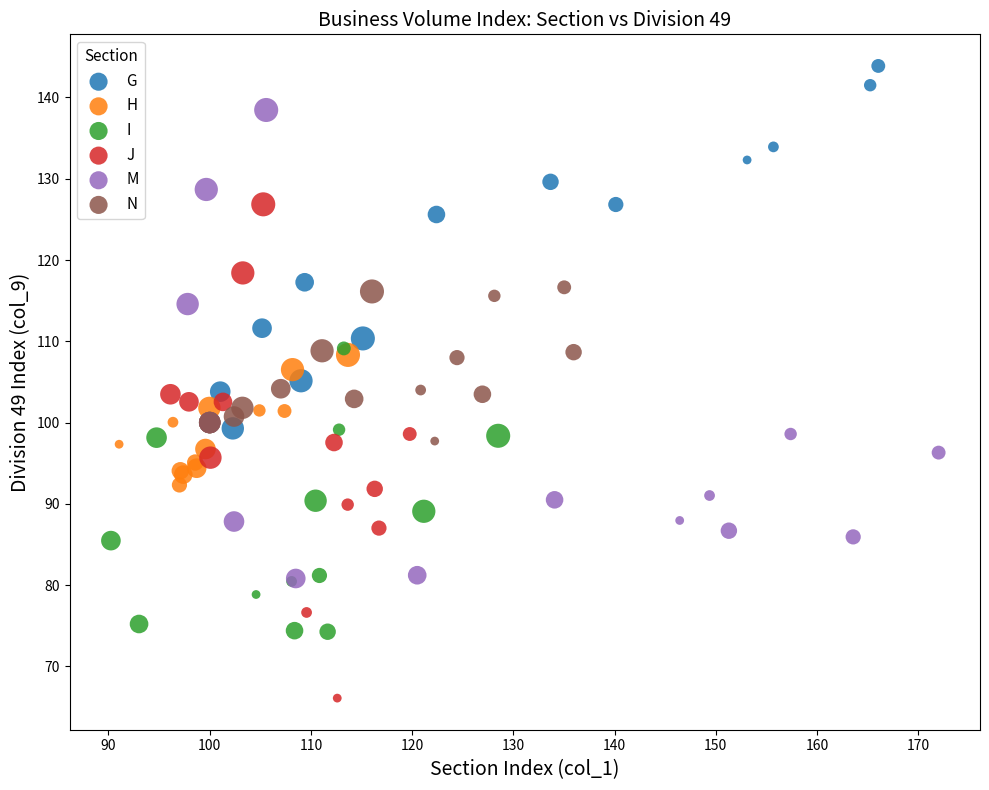

Which series reaches the maximum Y coordinate?

G